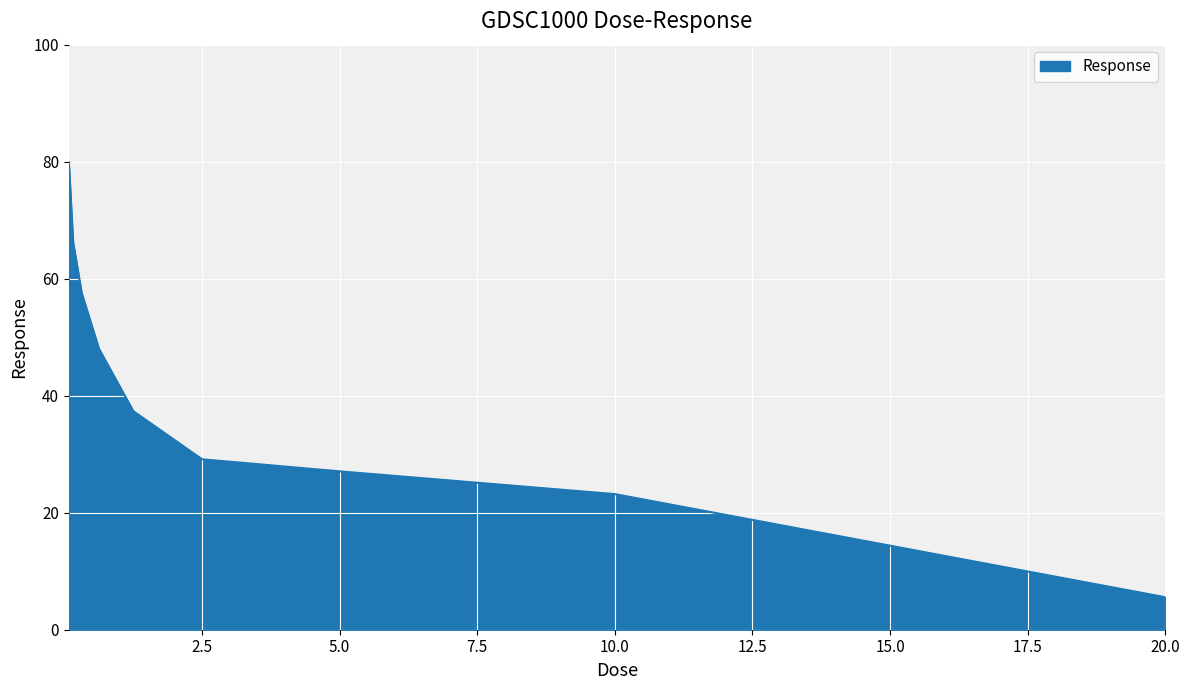

How many series are shown in this chart?

1